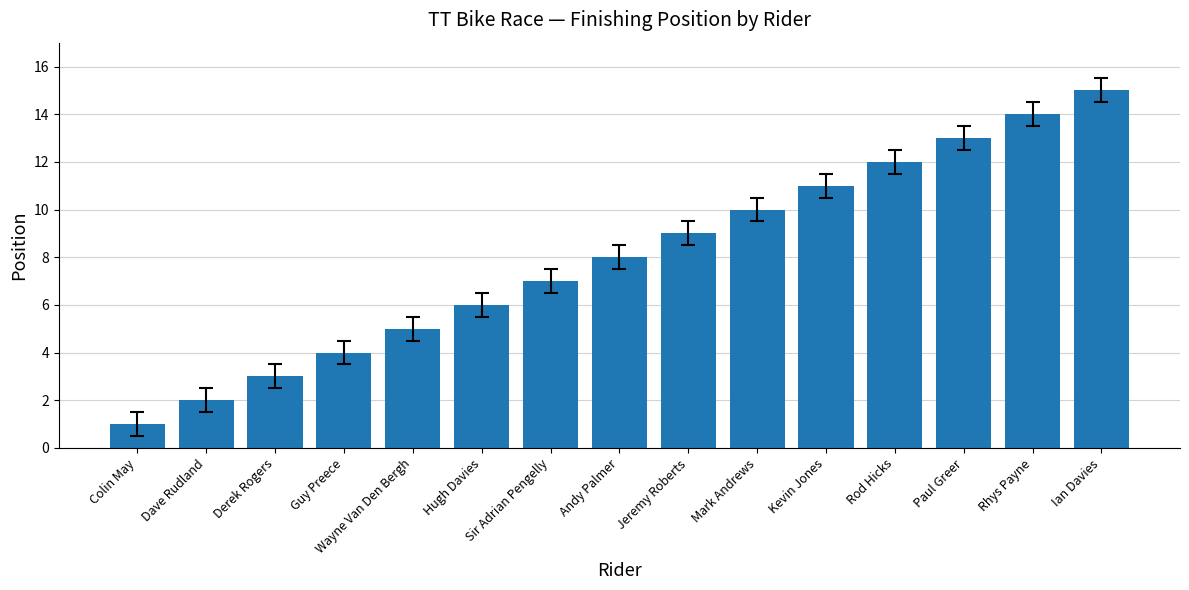

What is the minimum value shown in the chart?

1